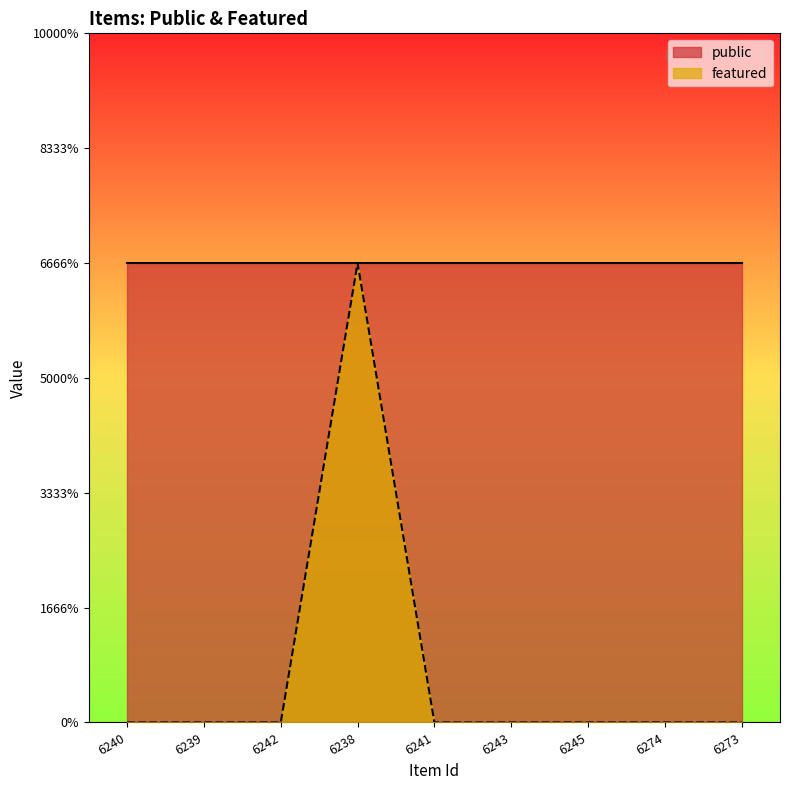

Where is the first local maximum?

6238